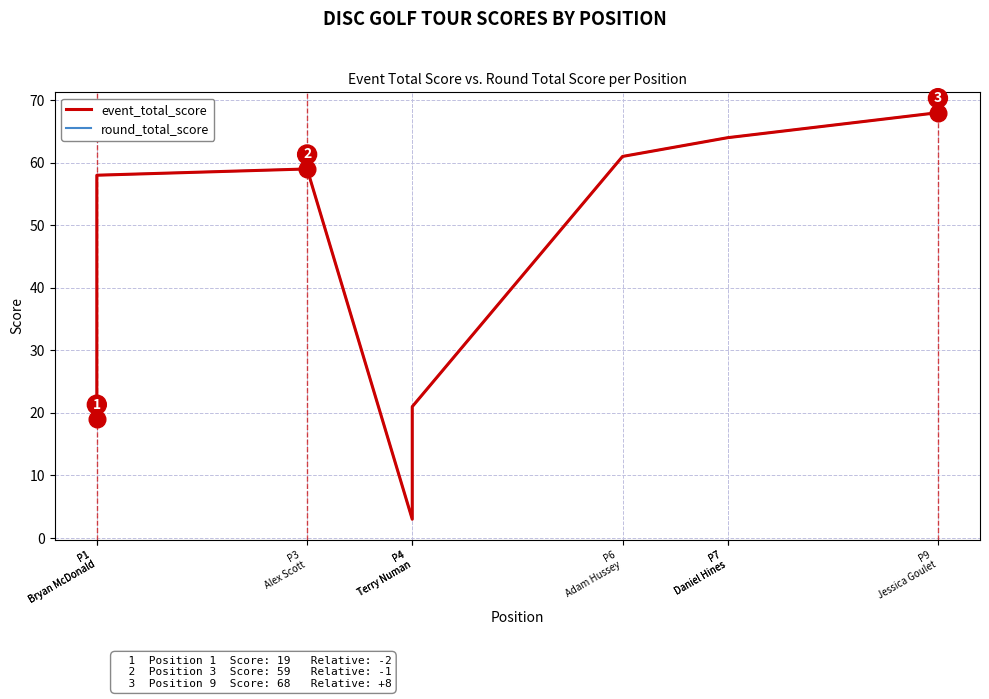

True or false: round_total_score and event_total_score intersect in this chart.

False